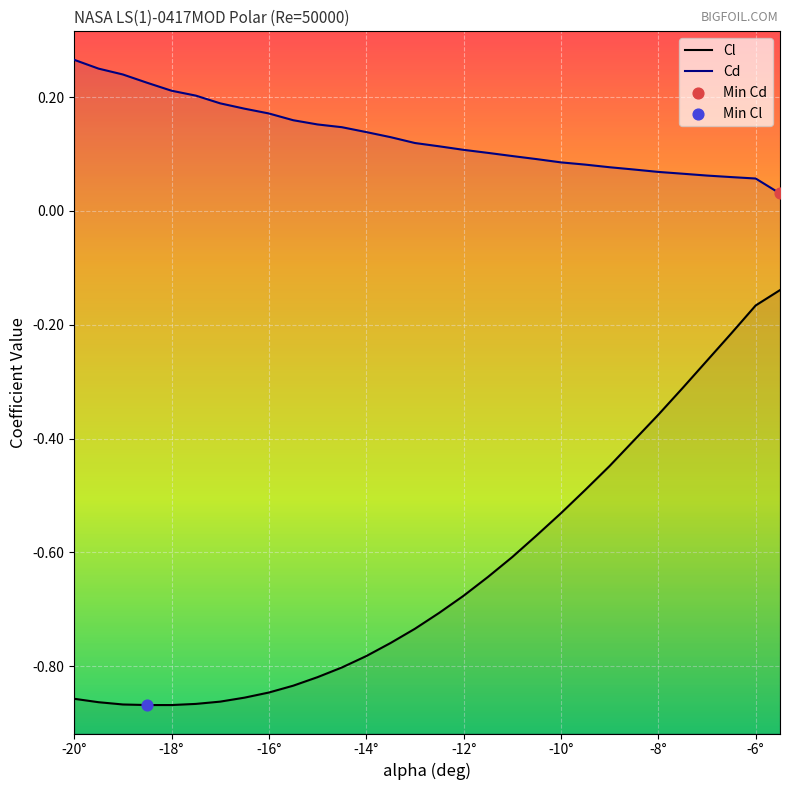

Which series reaches the minimum Y coordinate?

Cl